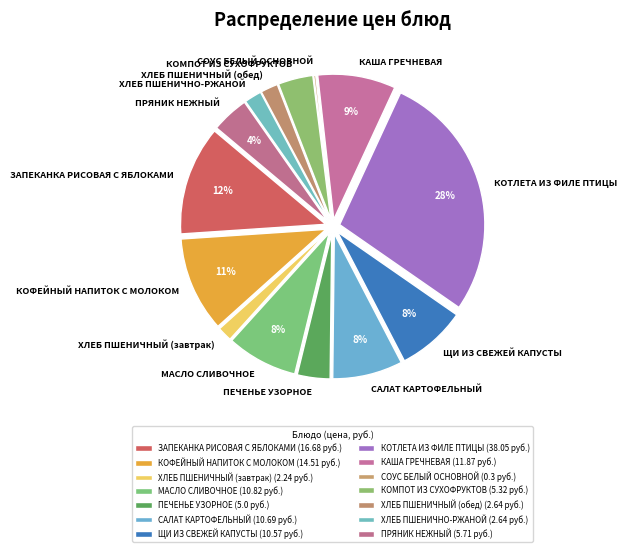

Is the sum of ХЛЕБ ПШЕНИЧНЫЙ (обед) and ХЛЕБ ПШЕНИЧНО-РЖАНОЙ greater than half?

No